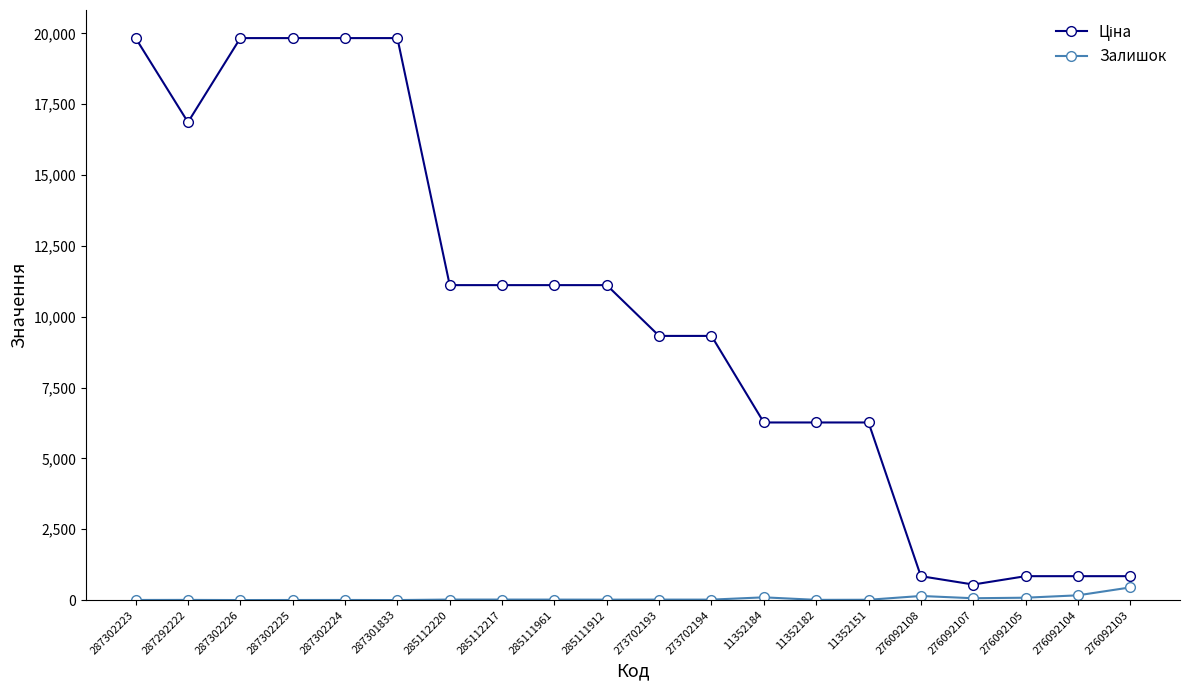

What is the sum of all Залишок values?

1125.0